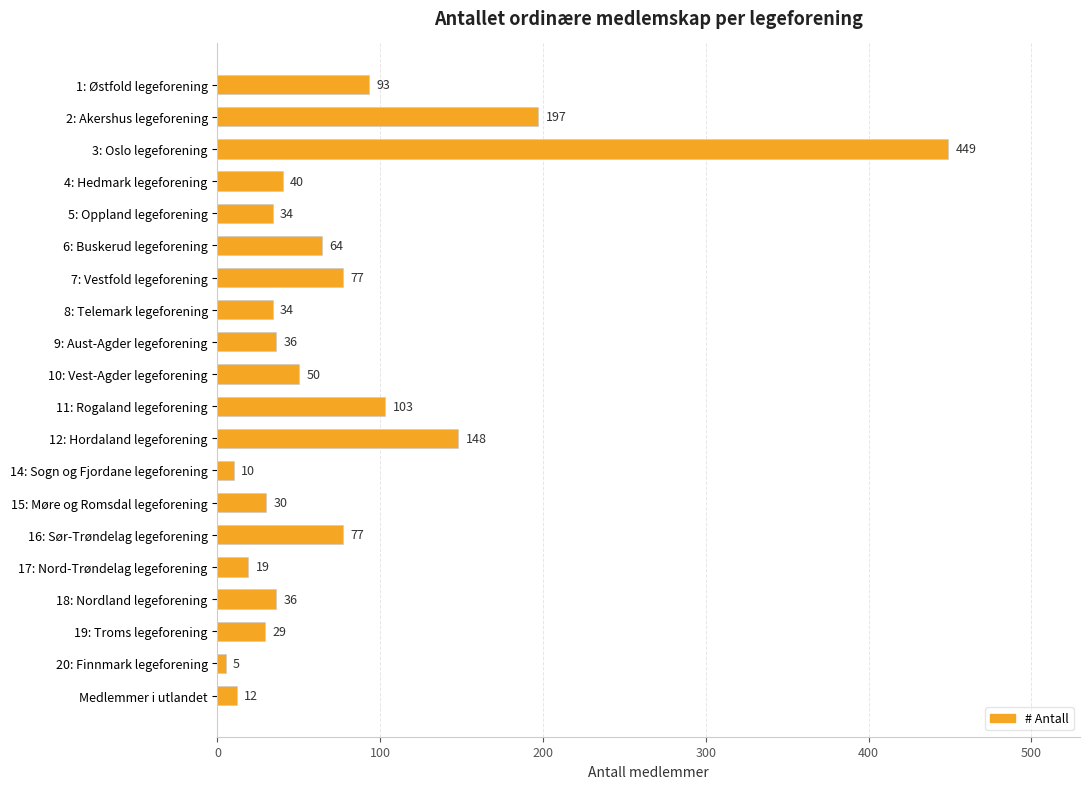

Reading bottom to top, transcribe all the data shown in this chart.

12	5	29	36	19	77	30	10	148	103	50	36	34	77	64	34	40	449	197	93